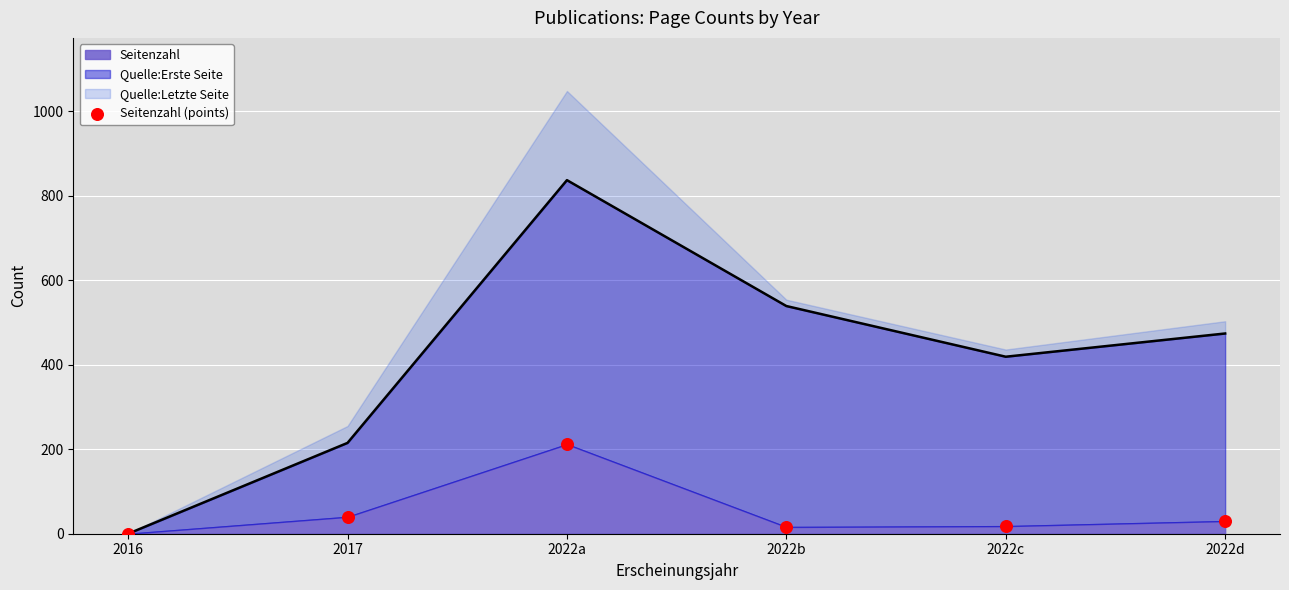

Which has a higher value, 2022d or 2022c?

2022d